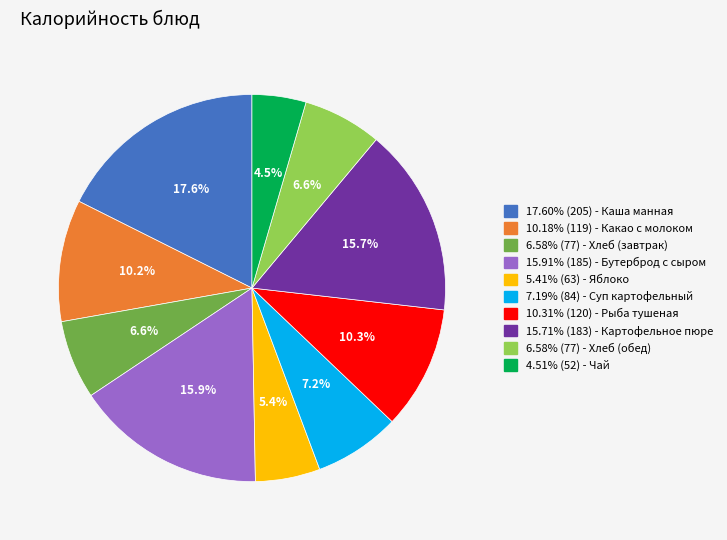

Does 6.58% (77) - Хлеб (завтрак) account for over 50% of the chart?

No